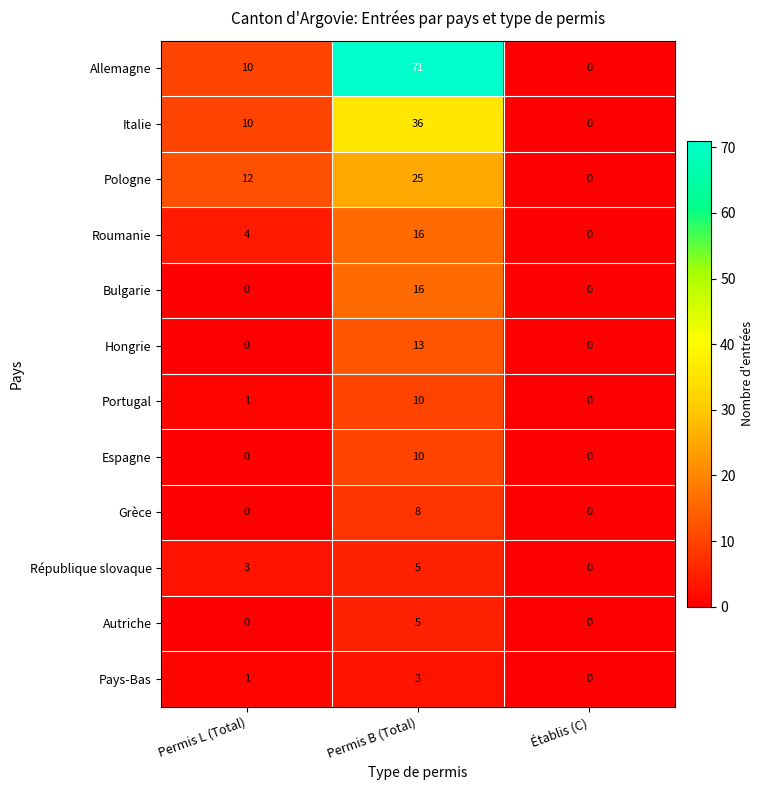

List the labels in order of Roumanie value, largest first.

Permis B (Total), Permis L (Total), Établis (C)